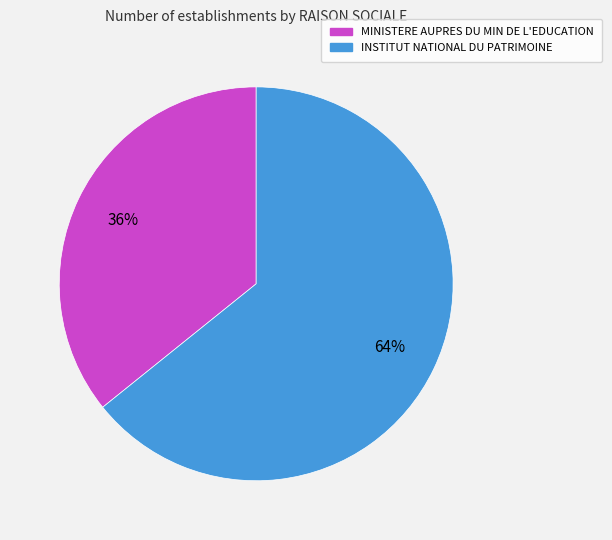

The INSTITUT NATIONAL DU PATRIMOINE slice represents 64% of the pie. True or false?

True